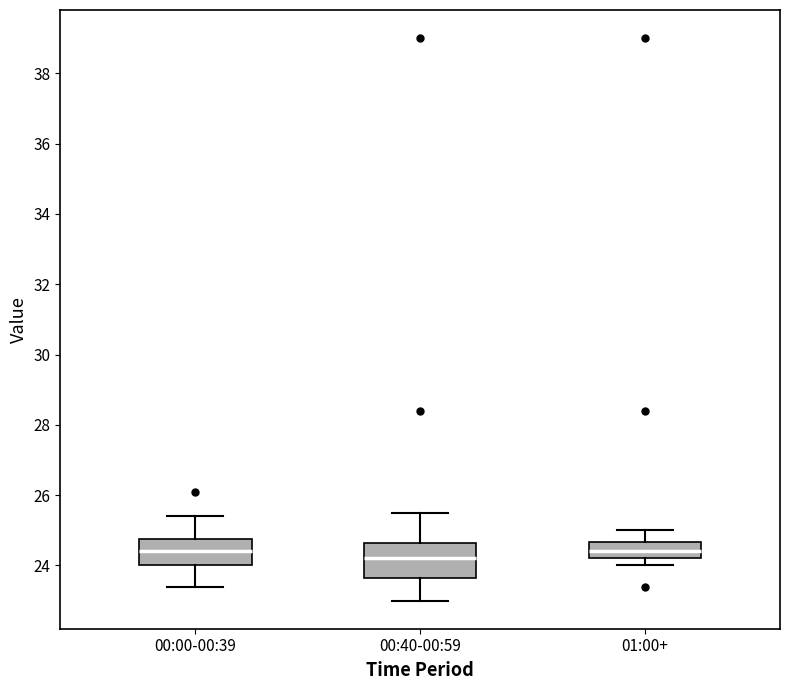

Where does the upper whisker of the box for 00:00-00:39 end on the y-axis? The values are not printed on the chart, so give them approximately, as read against the axis.

25.4